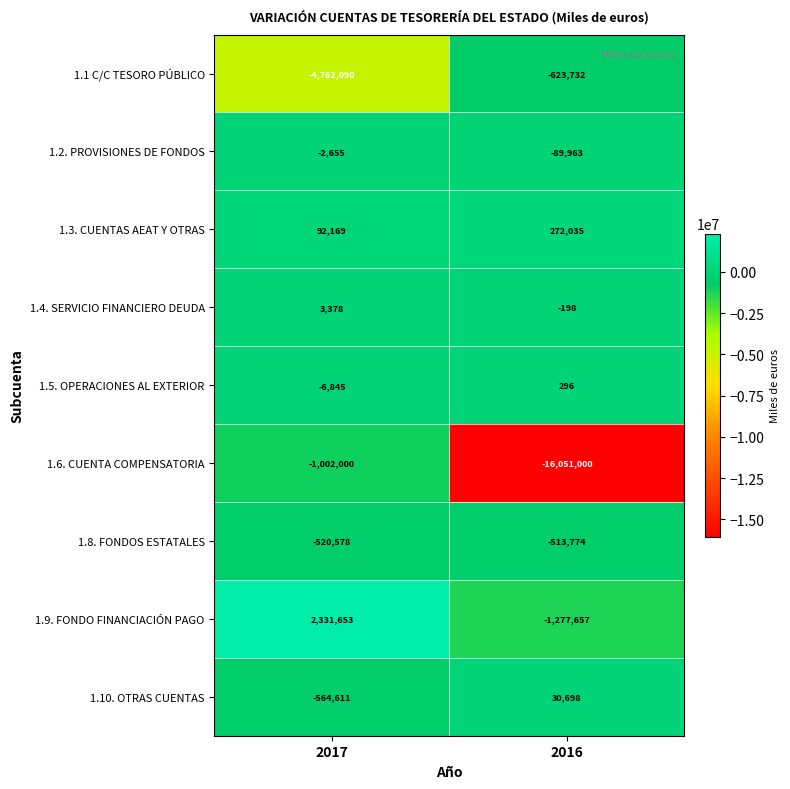

Reading right to left, extract all data points from this chart.

1.1 C/C TESORO PÚBLICO: -623732	-4762090
1.2. PROVISIONES DE FONDOS: -89963	-2655
1.3. CUENTAS AEAT Y OTRAS: 272035	92169
1.4. SERVICIO FINANCIERO DEUDA: -198	3378
1.5. OPERACIONES AL EXTERIOR: 296	-6845
1.6. CUENTA COMPENSATORIA: -16051000	-1002000
1.8. FONDOS ESTATALES: -513774	-520578
1.9. FONDO FINANCIACIÓN PAGO: -1277657	2331653
1.10. OTRAS CUENTAS: 30698	-564611